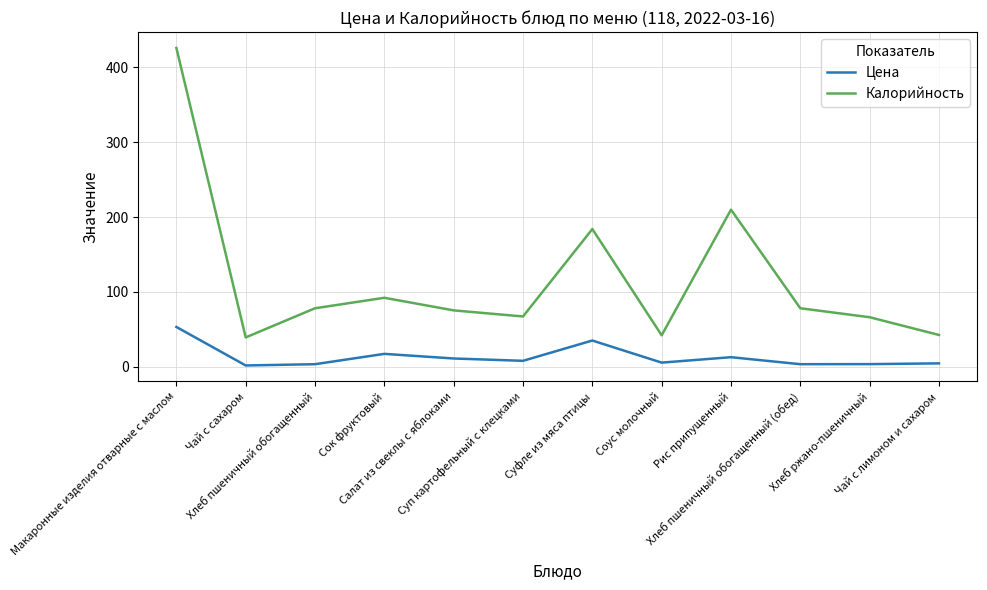

At which category does Калорийность reach its first local valley?

Чай с сахаром